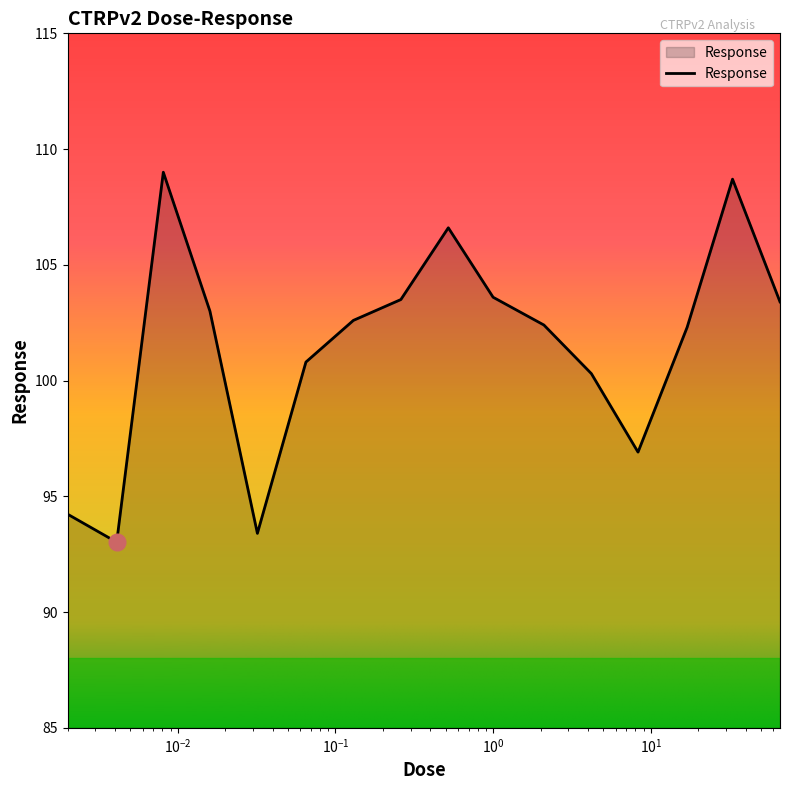

What is the maximum value shown in the chart?

109.0